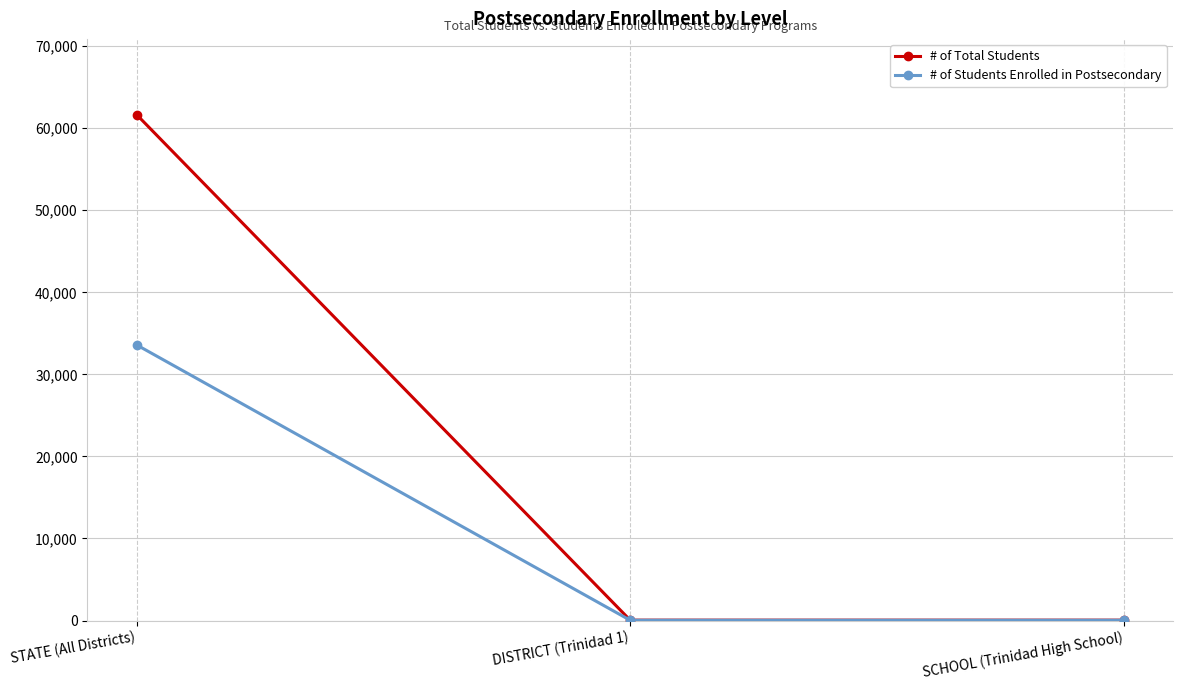

The value of # of Students Enrolled in Postsecondary at STATE (All Districts) is 33583. True or false?

True